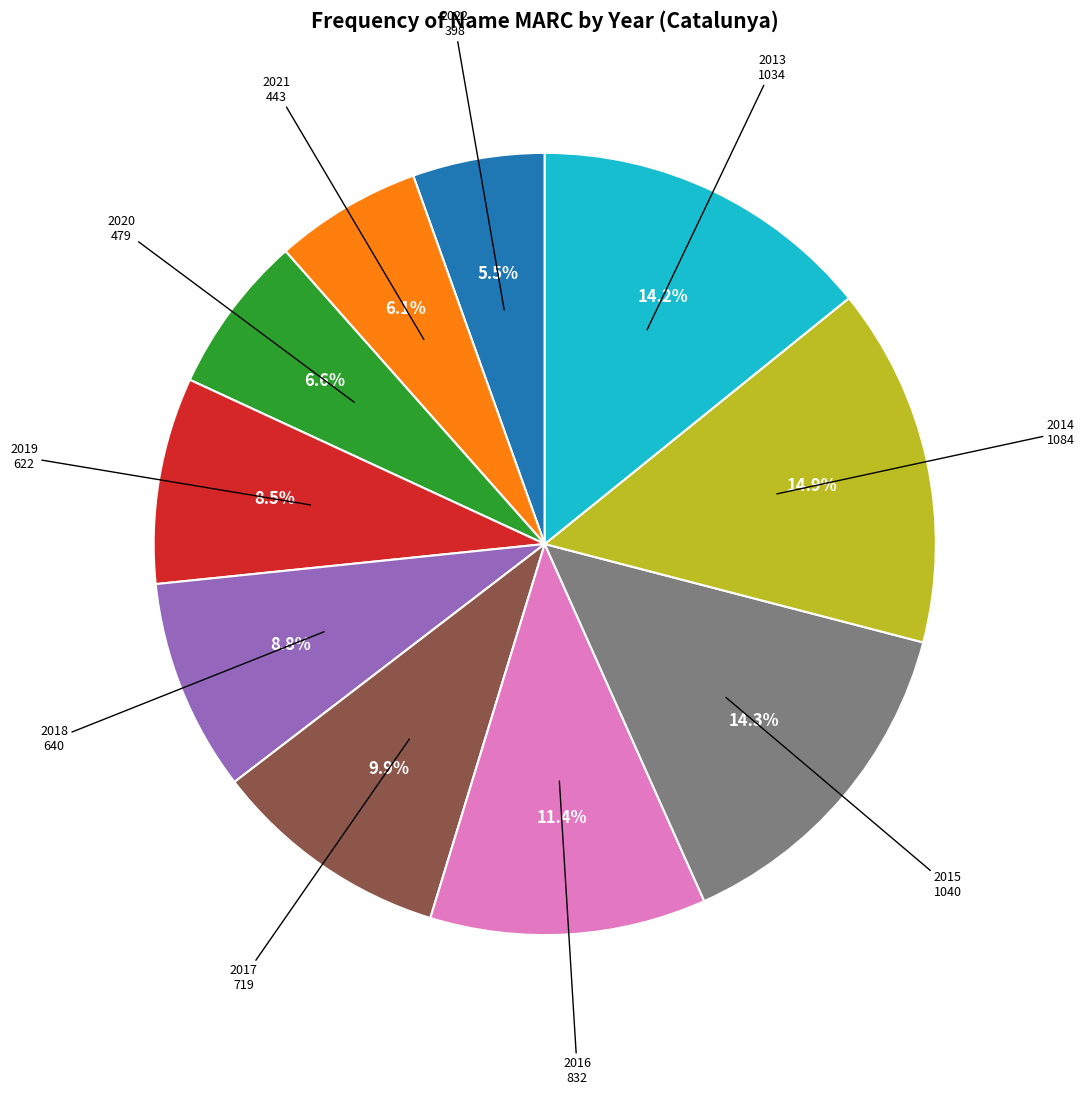

Does any single category account for the majority?

No